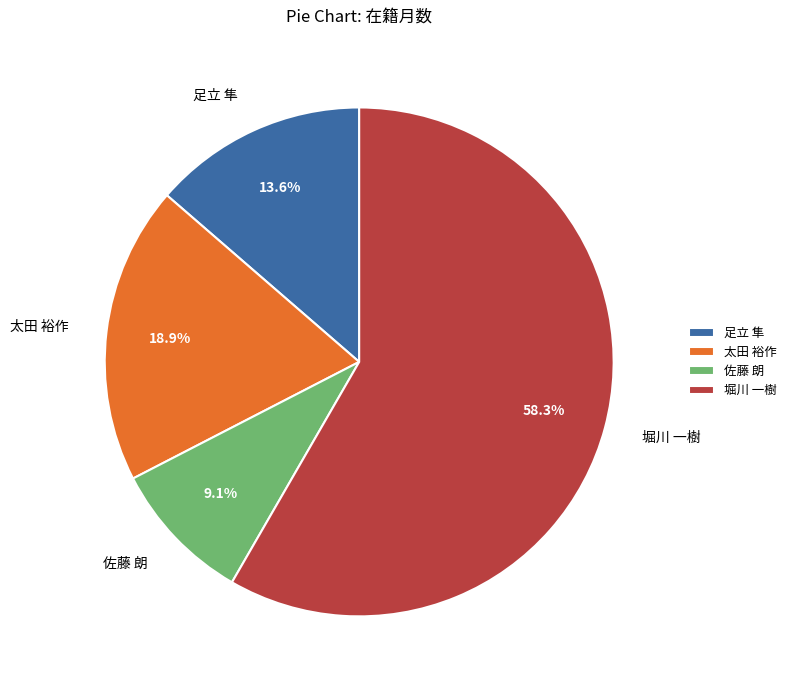

To the nearest percent, what is the difference between the largest and smallest slice percentages?

49%